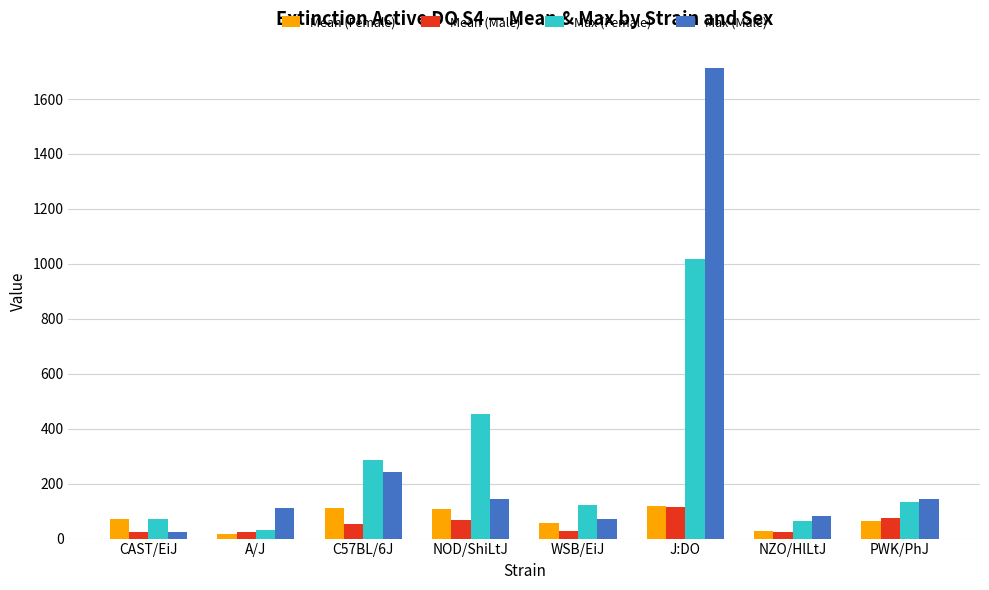

What is the approximate value of Mean (Female) at NZO/HlLtJ?

29.1